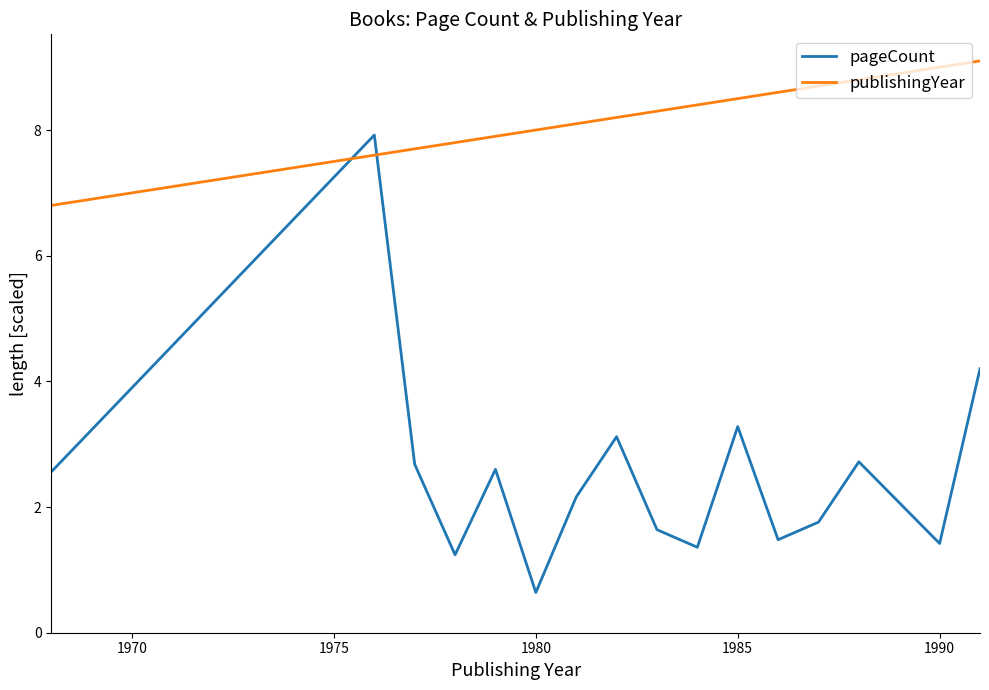

What are all the series names shown in the legend?

pageCount, publishingYear